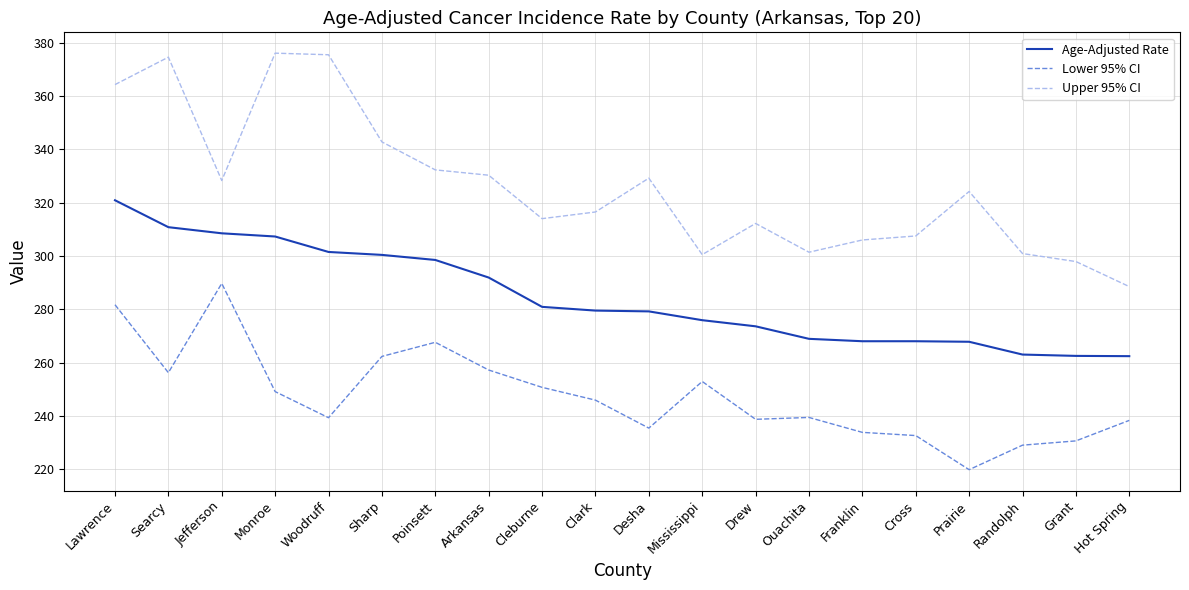

Which series has the largest range (max minus min)?

Upper 95% CI